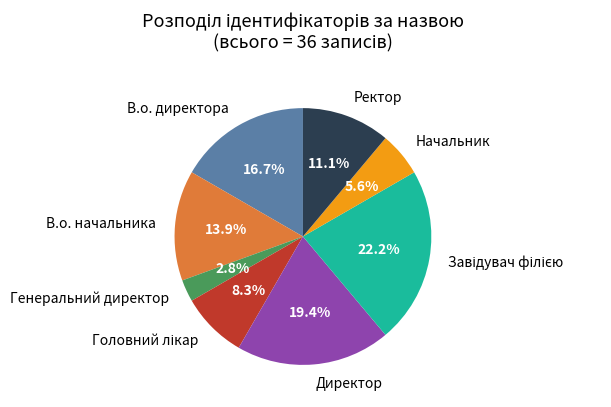

Is it true that Генеральний директор is 3% of the pie?

True